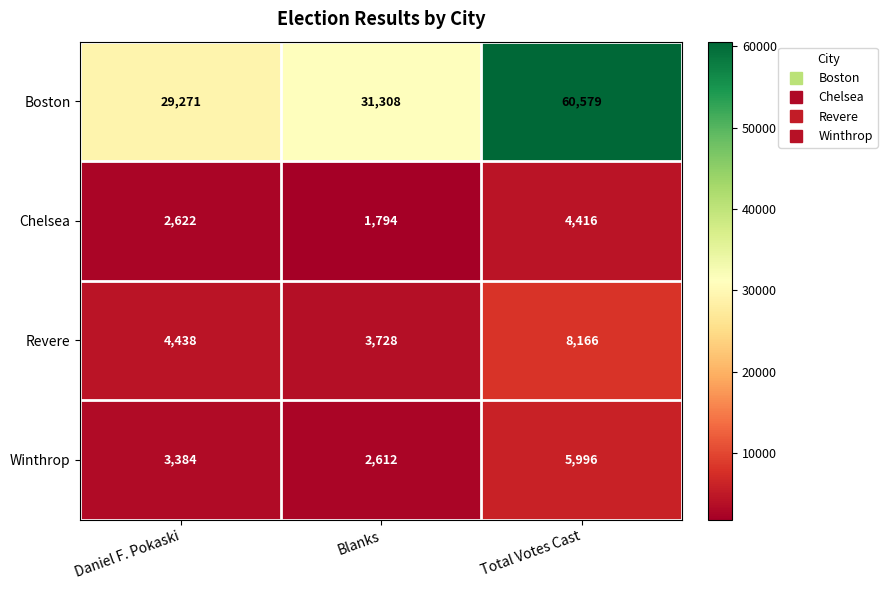

At which label does Boston reach its peak?

Total Votes Cast